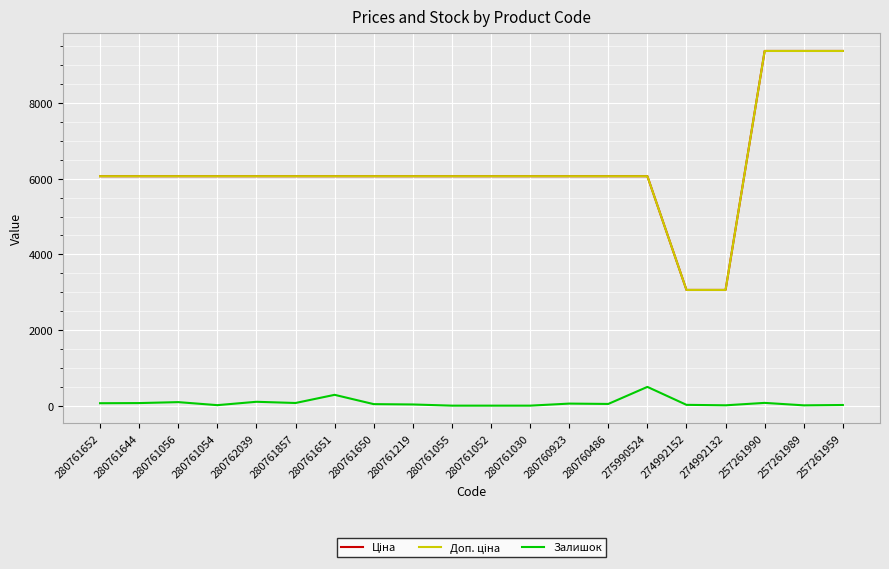

How many lines are shown in the chart?

3